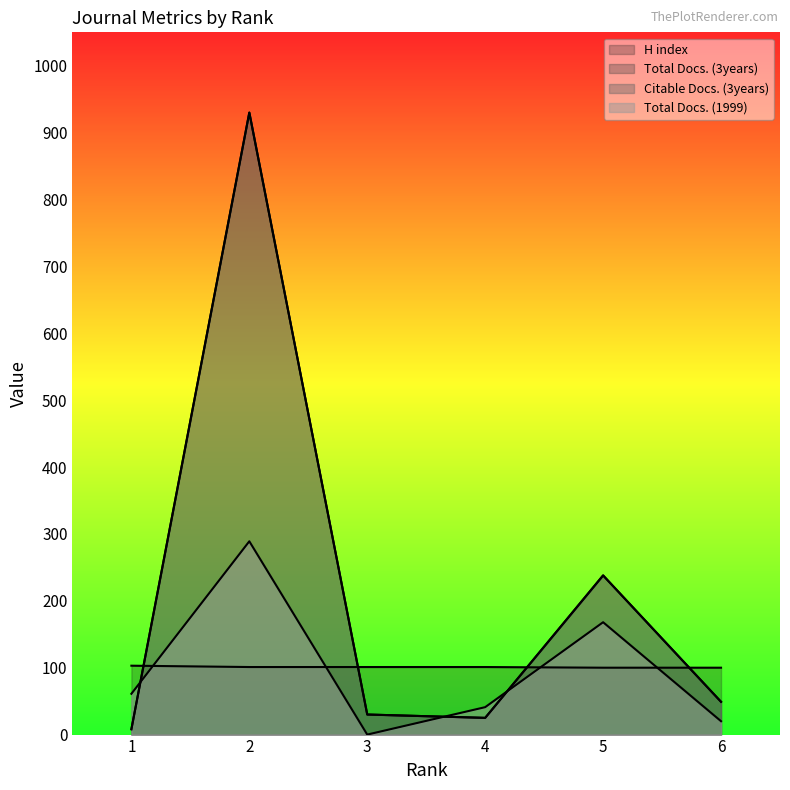

How many H index values are between 100 and 101?

5